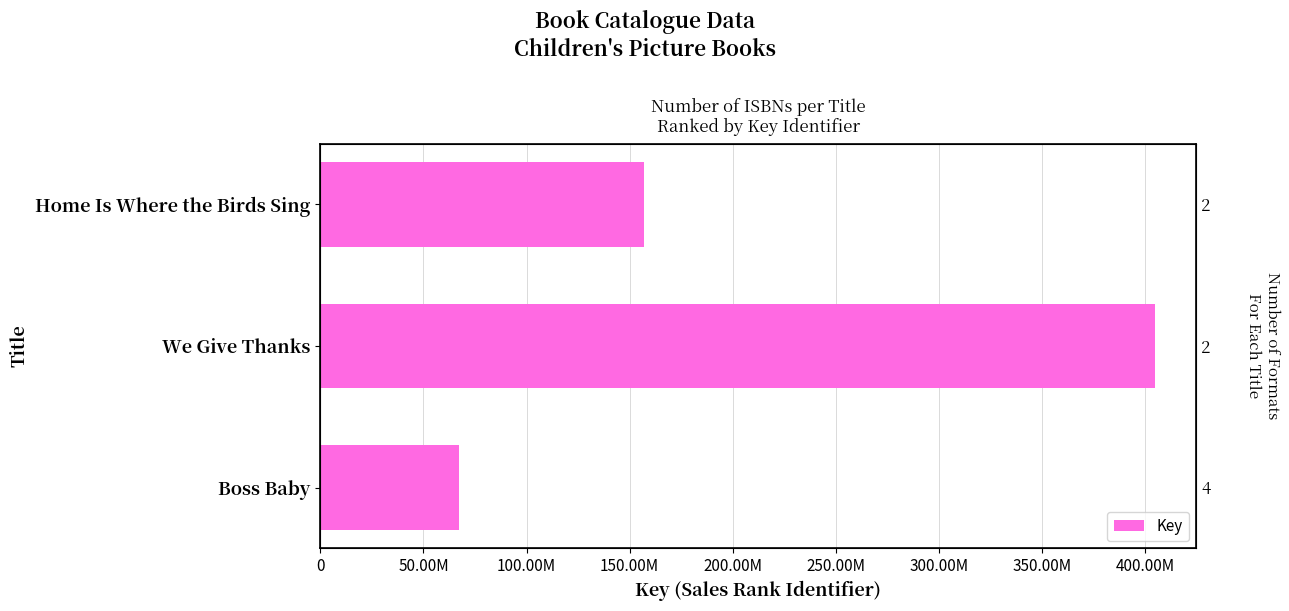

The chart shows a value of 21014766 at Boss Baby. True or false?

False